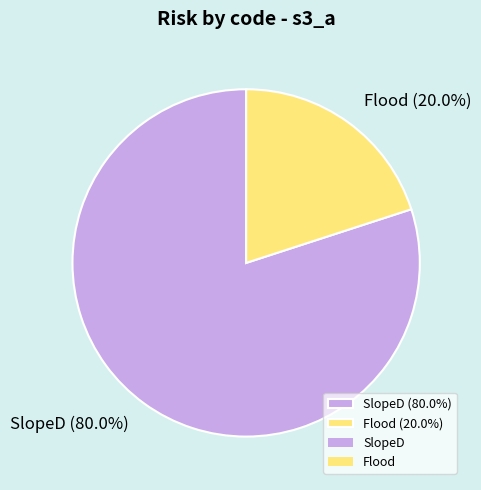

Rank the categories by value from lowest to highest.

Flood, SlopeD